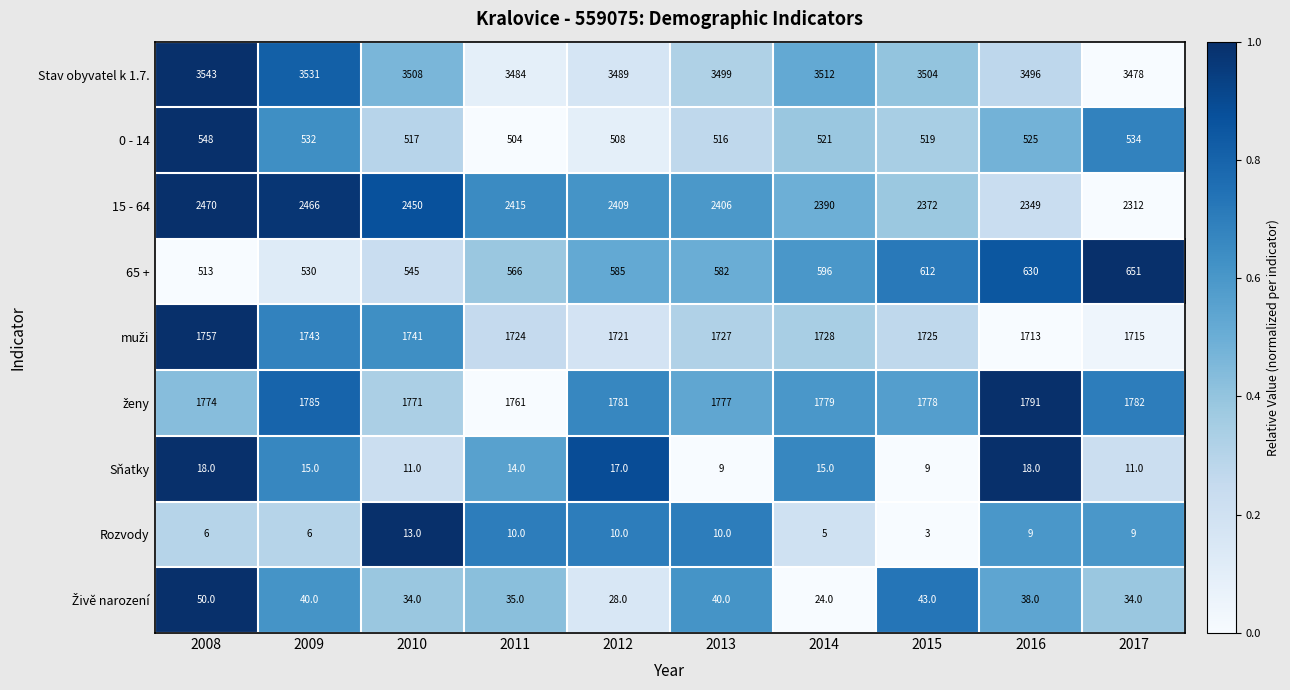

How many data points does each series have?

10